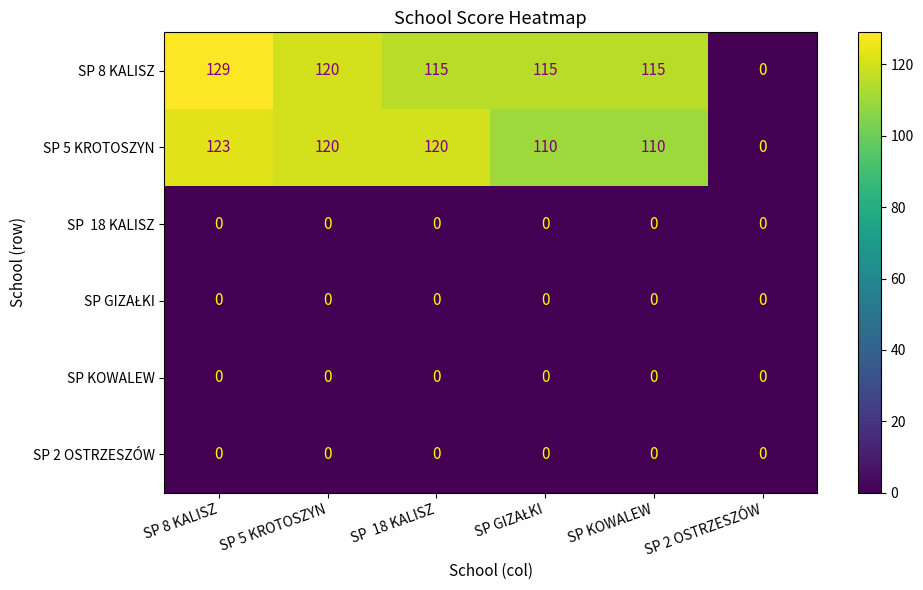

At how many categories does at least one series exceed 1?

5